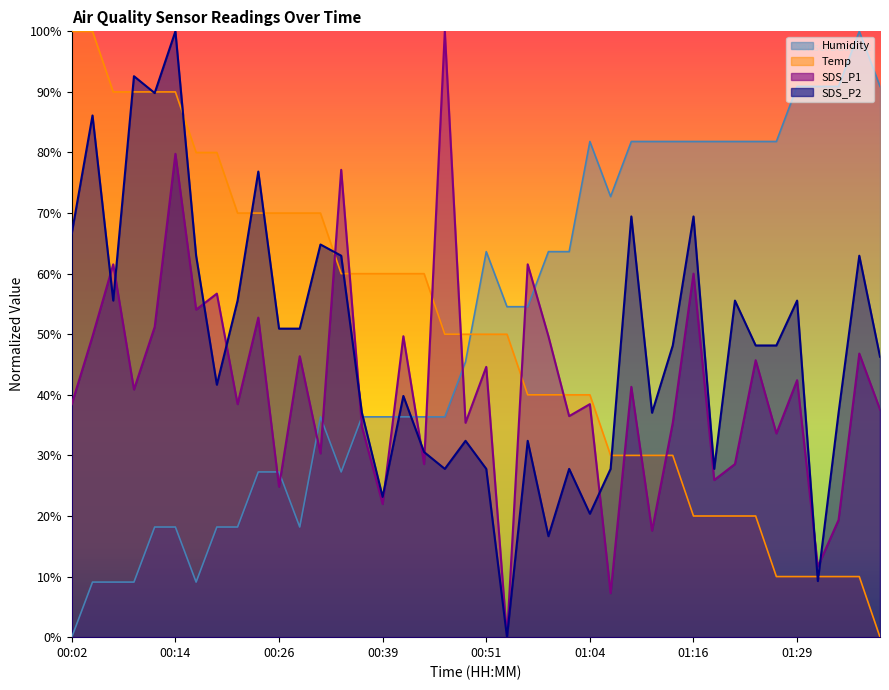

How many interior local valleys does the SDS_P1 series have?

15